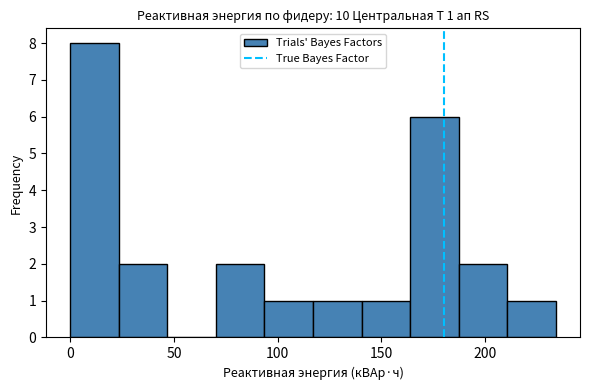

Which range on the x-axis has the tallest bar?

0 to 25